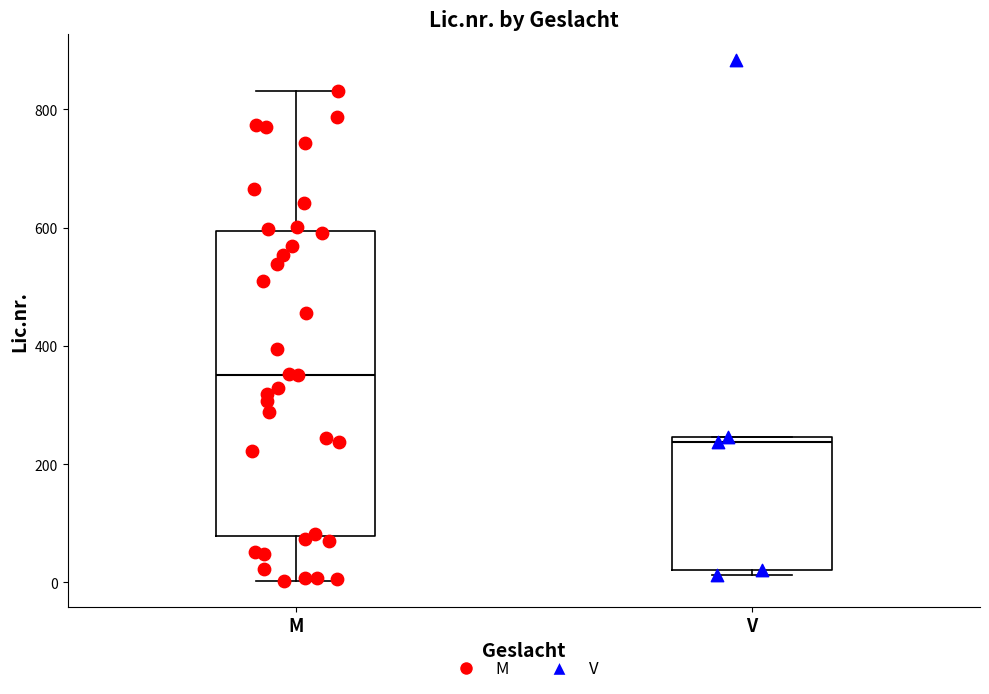

Reading left to right, read every box against the y-axis: the position of its median line, the range the box covers, and the ends of its whiskers. The values are not printed on the chart, so give them approximately, as read against the axis.

M: median 360, box 80 to 600, whiskers 0 to 840
V: median 240 (just below the box's upper edge), box 20 to 240, whiskers 20 (just below the box's lower edge) to 240